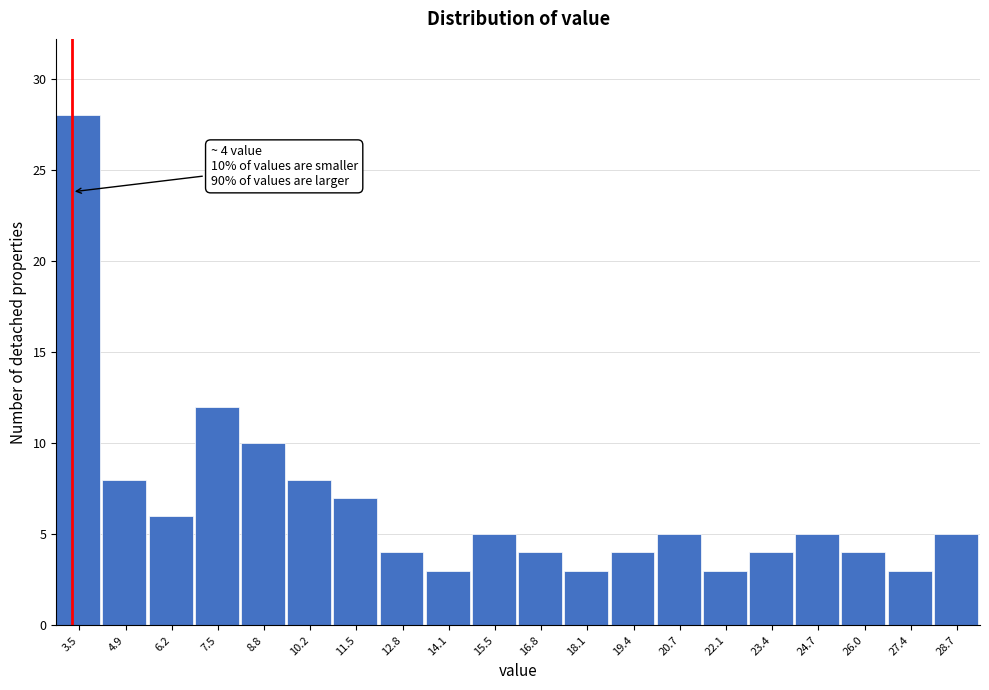

Reading left to right, extract all data points from this chart.

3.5=28	4.9=8	6.2=6	7.5=12	8.8=10	10.2=8	11.5=7	12.8=4	14.1=3	15.5=5	16.8=4	18.1=3	19.4=4	20.7=5	22.1=3	23.4=4	24.7=5	26.0=4	27.4=3	28.7=5